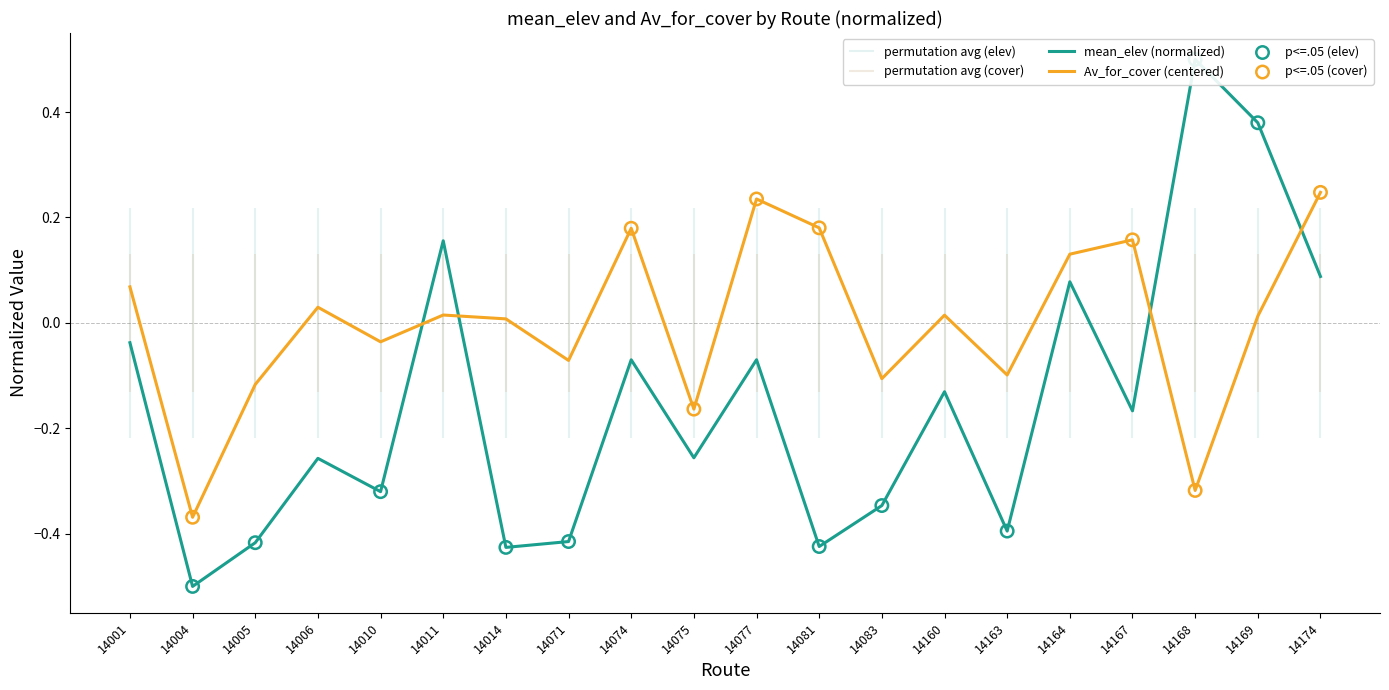

Which series reaches the minimum Y coordinate?

mean_elev